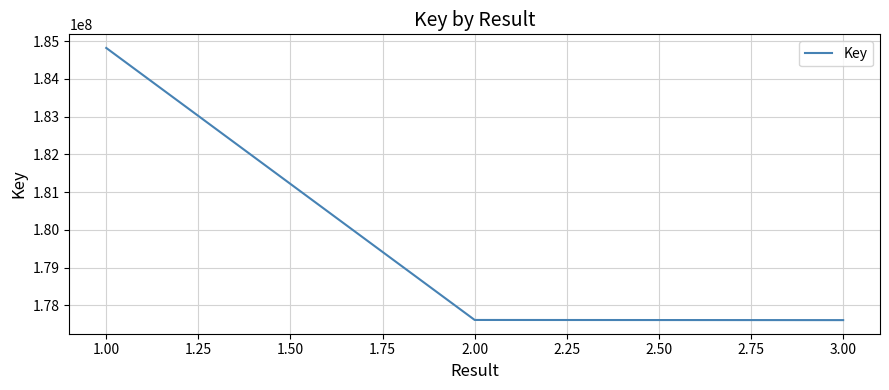

Is it true that the value at 2.00 is 177614410?

True